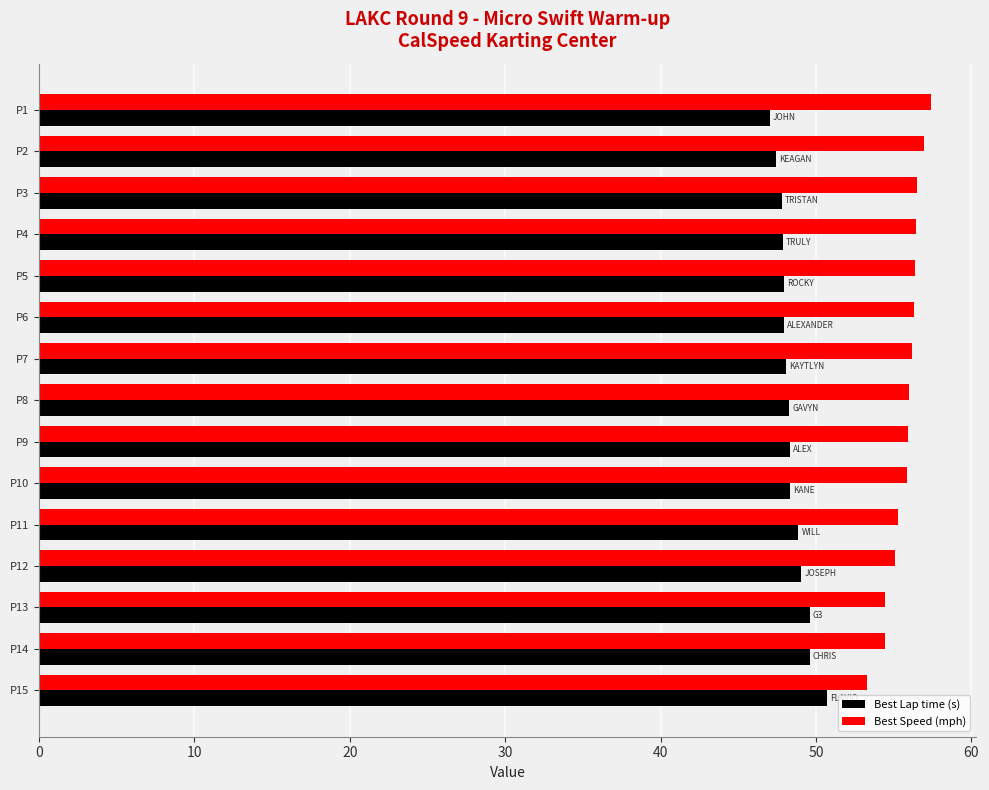

At how many categories does at least one series exceed 51?

15